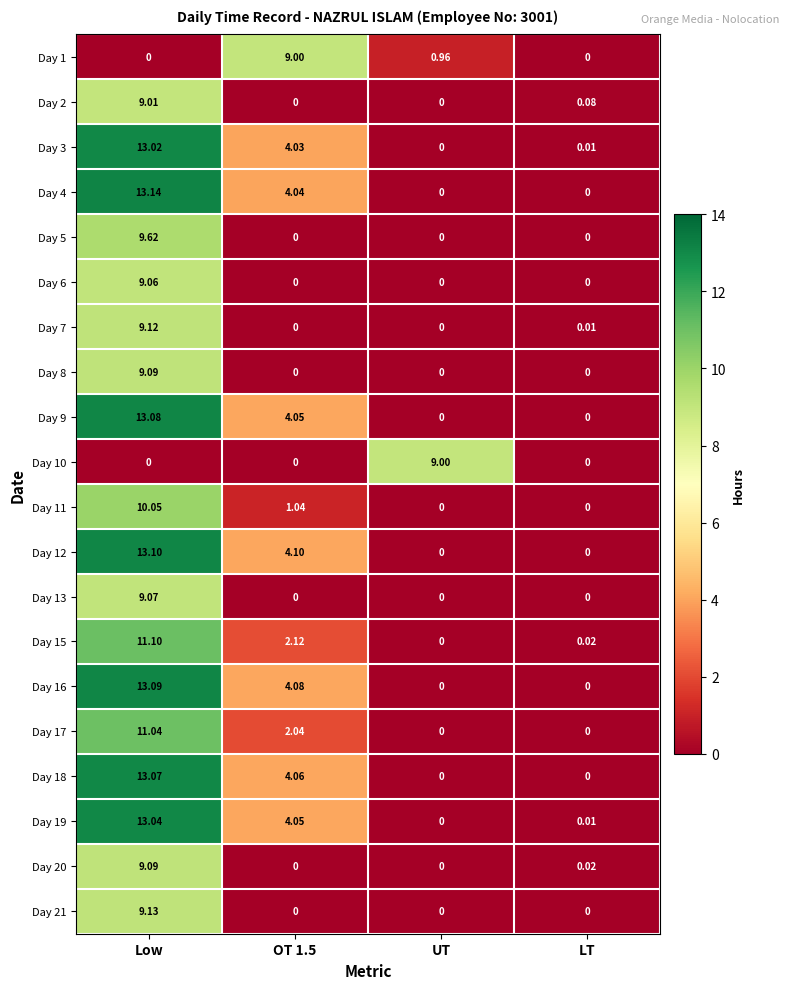

Which label corresponds to the largest value in the chart?

Low